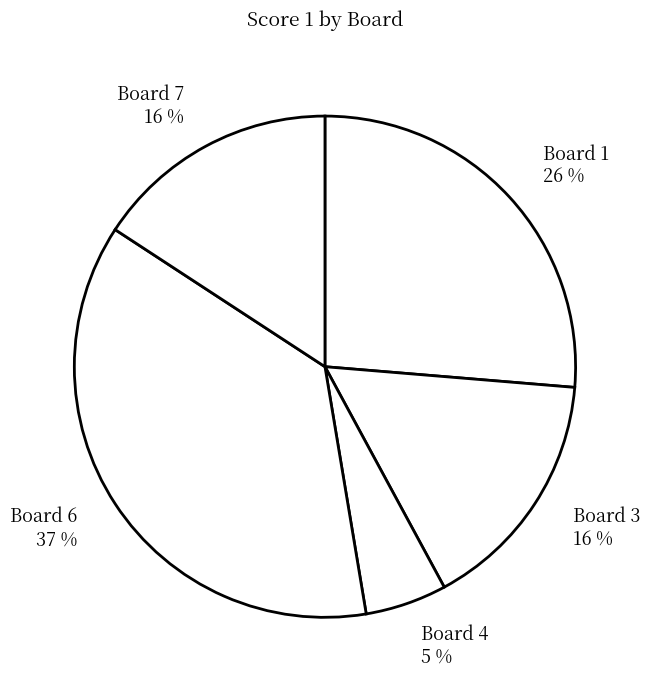

Between Board 3 16 % and Board 4 5 %, which is larger?

Board 3 16 %